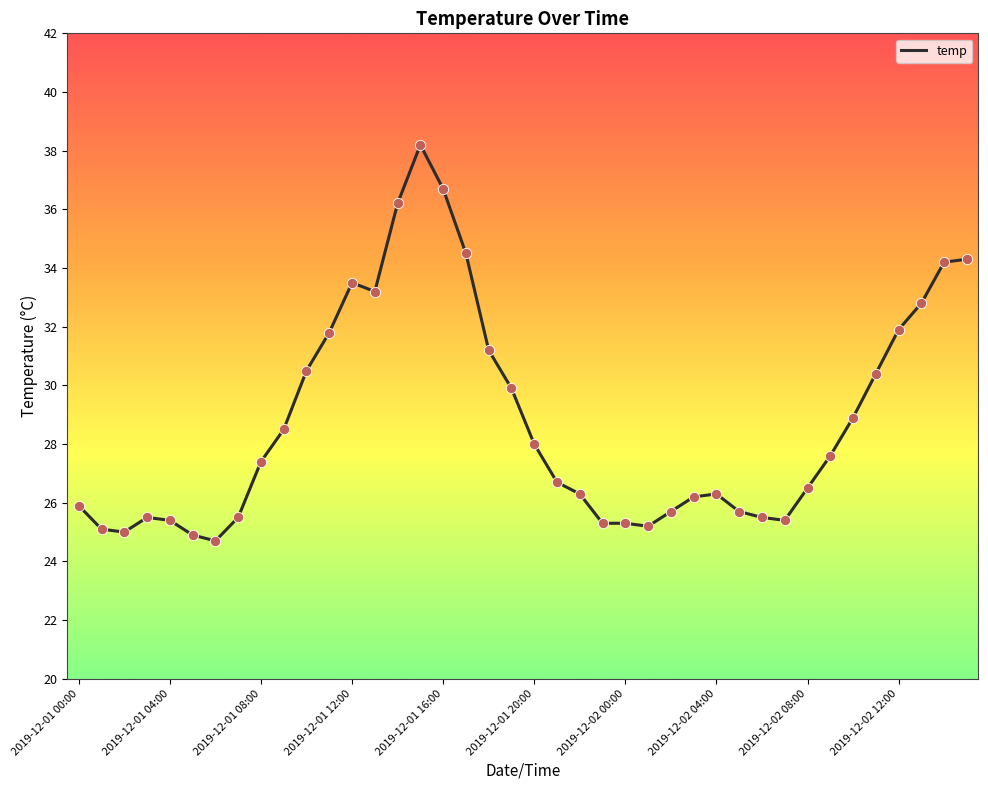

What is the maximum value shown in the chart?

38.2